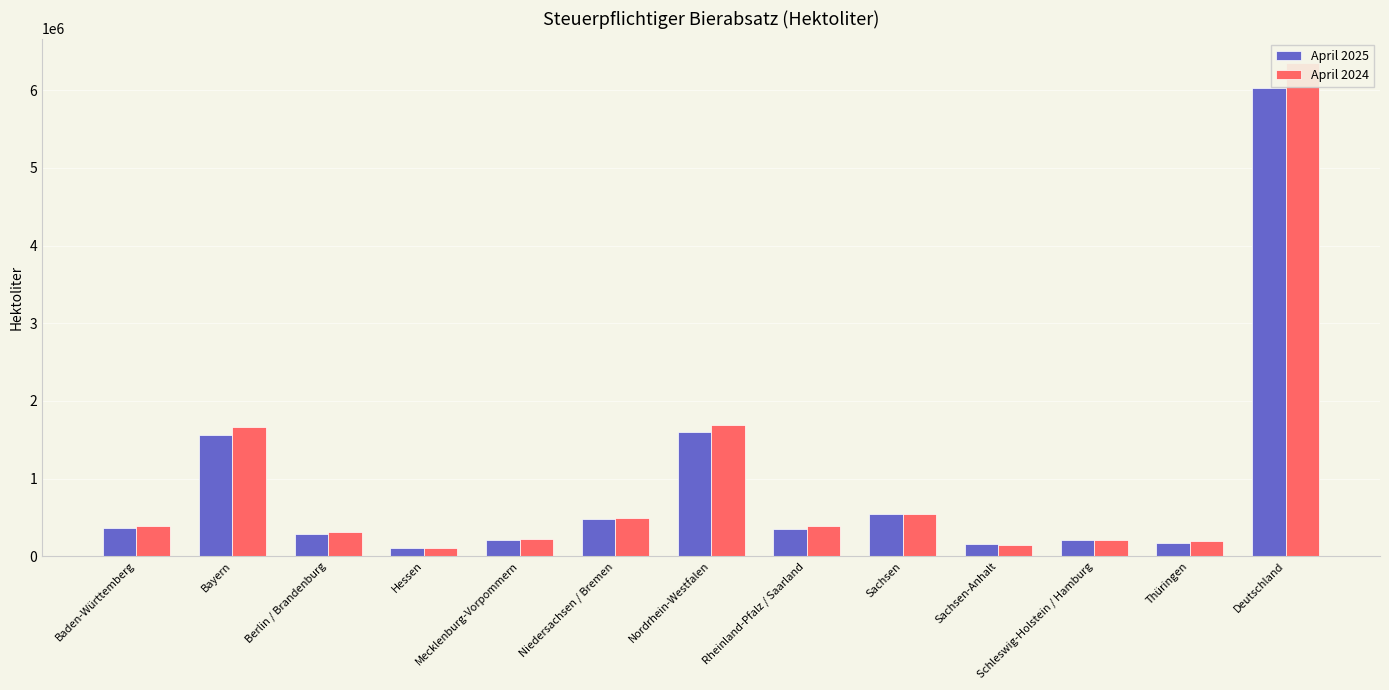

Read the April 2024 value at Schleswig-Holstein / Hamburg.

212218.7